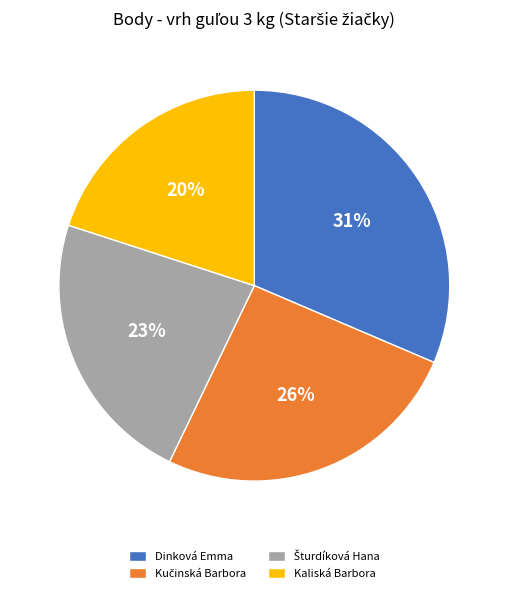

Do Dinková Emma and Kaliská Barbora together represent more than half of the pie?

Yes